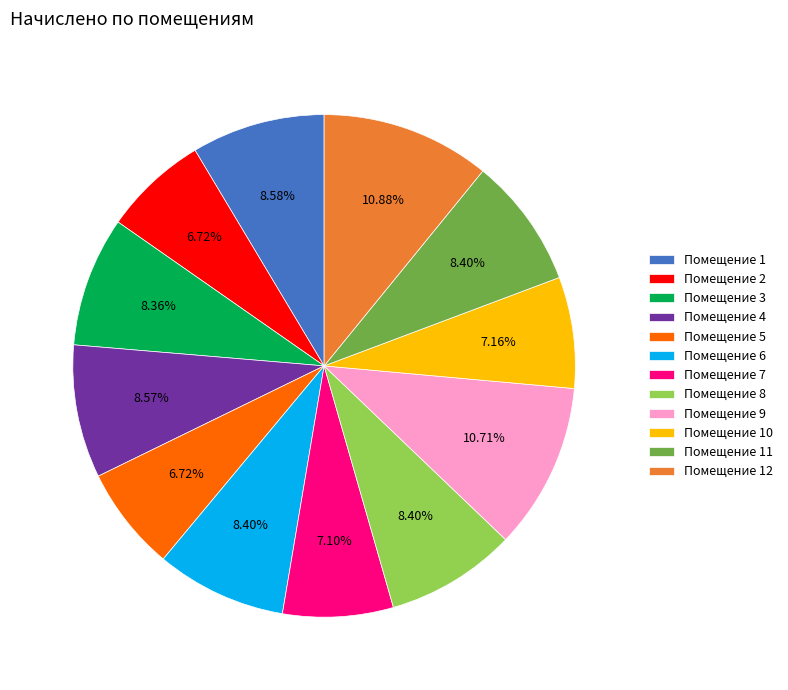

Combined, do Помещение 11 and Помещение 9 account for over 50%?

No